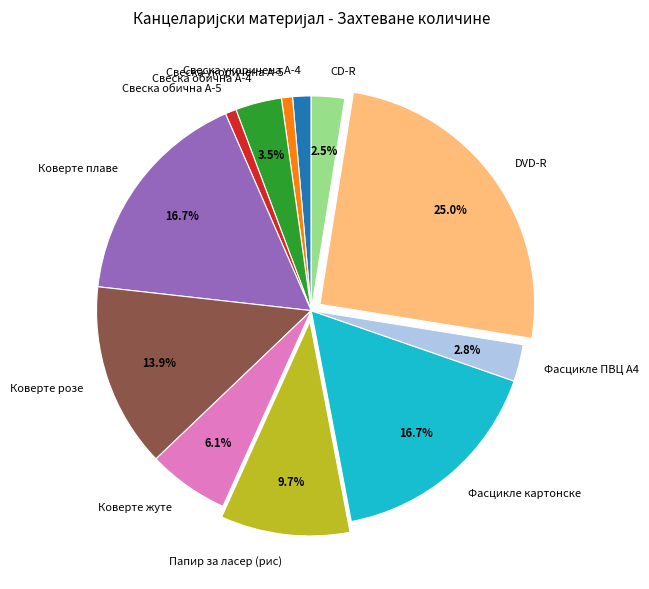

Is it true that Свеска обична А-5 is 1% of the pie?

True